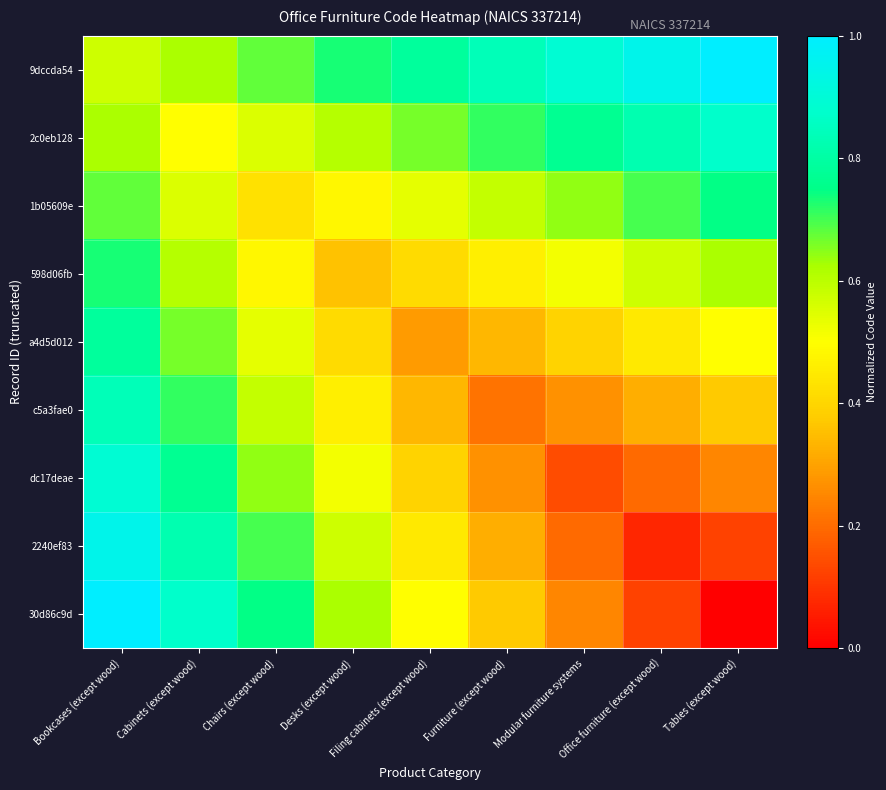

What is the total value across all series at Furniture (except wood)?

4.1